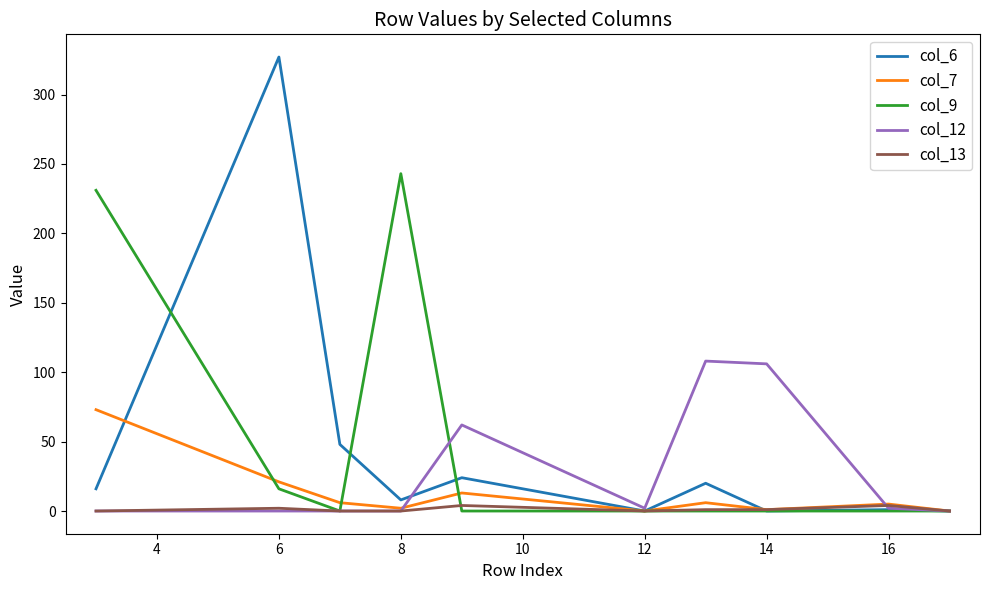

True or false: col_12 and col_6 cross at least once.

True